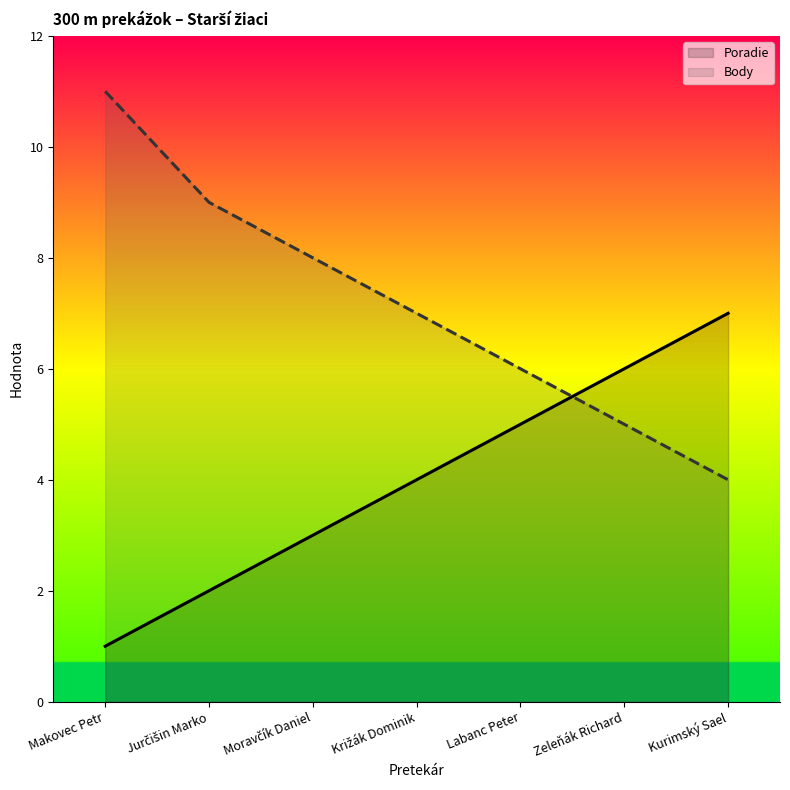

What are all the series names shown in the legend?

Poradie, Body